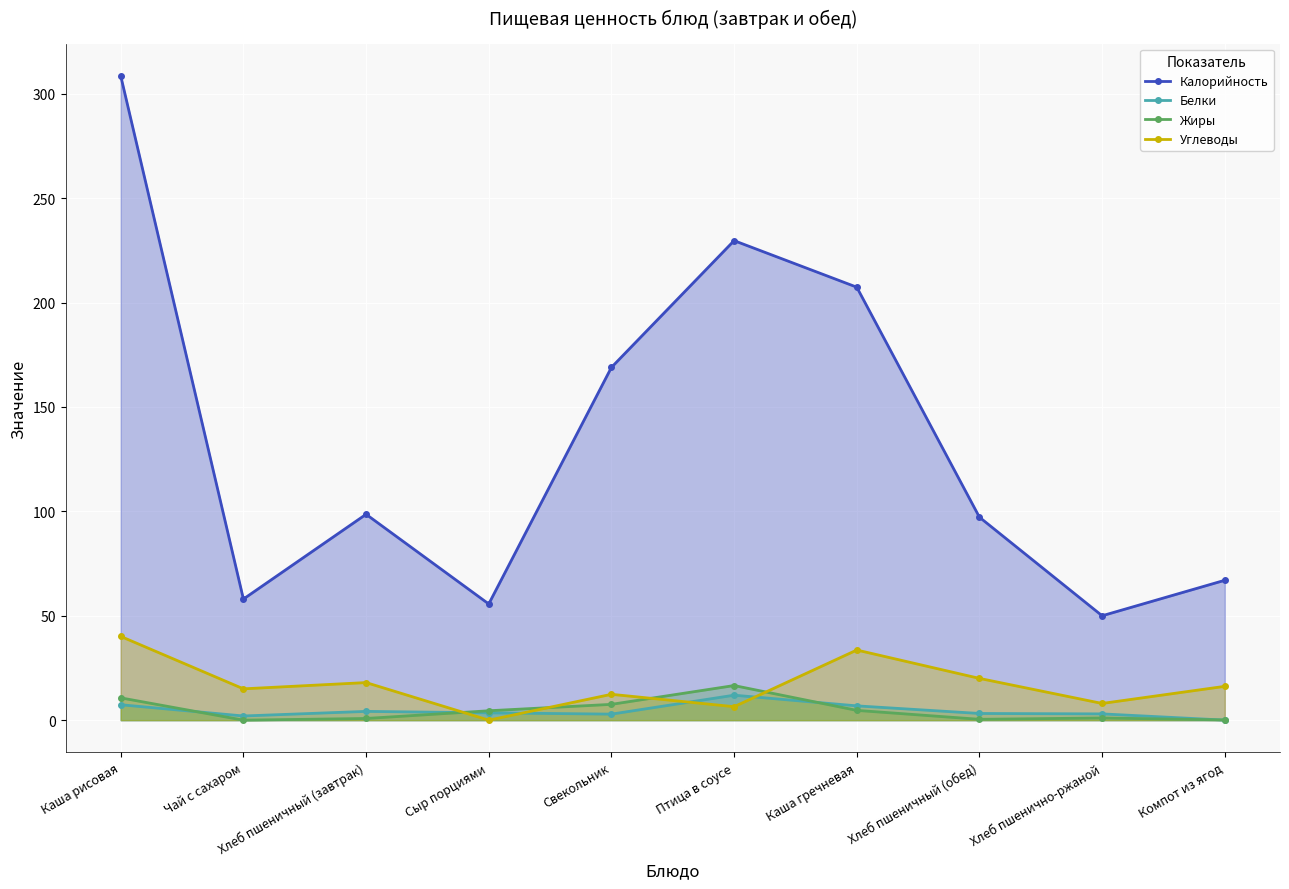

What is the approximate value of Углеводы at Свекольник?

12.4